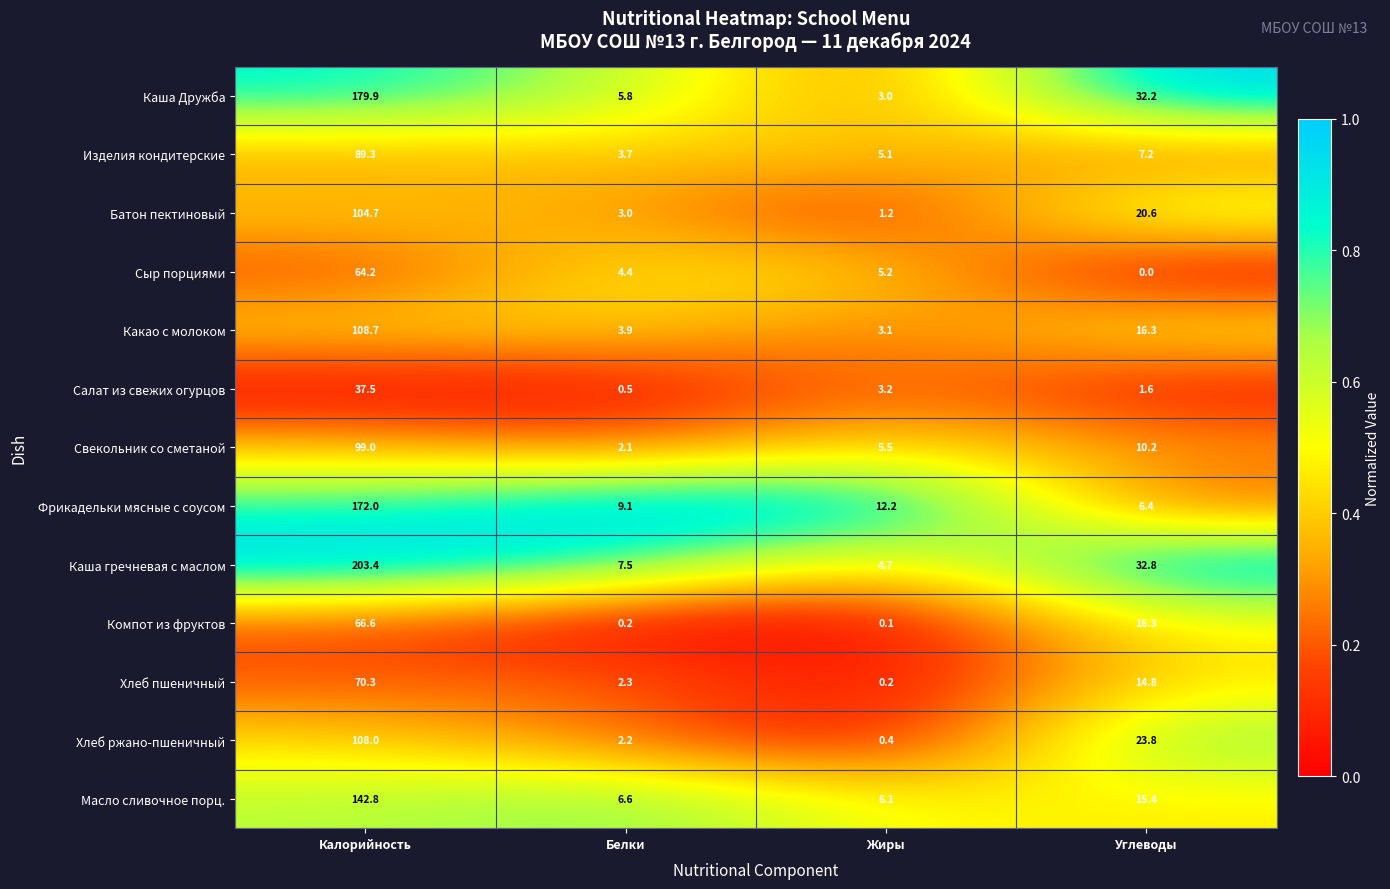

Rank the categories by Свекольник со сметаной value from highest to lowest.

Калорийность, Углеводы, Жиры, Белки